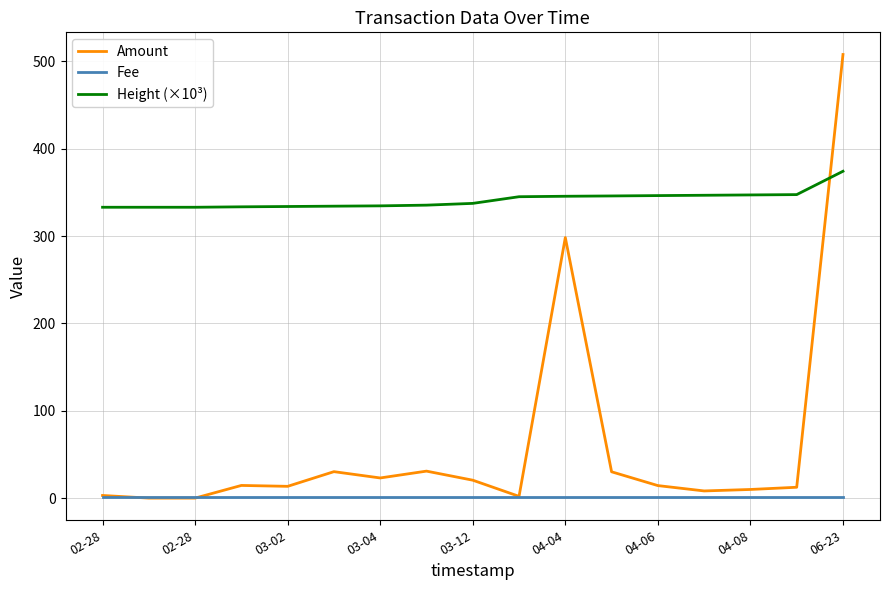

List the series in order of their peak value, highest first.

Amount, Height (×10³), Fee